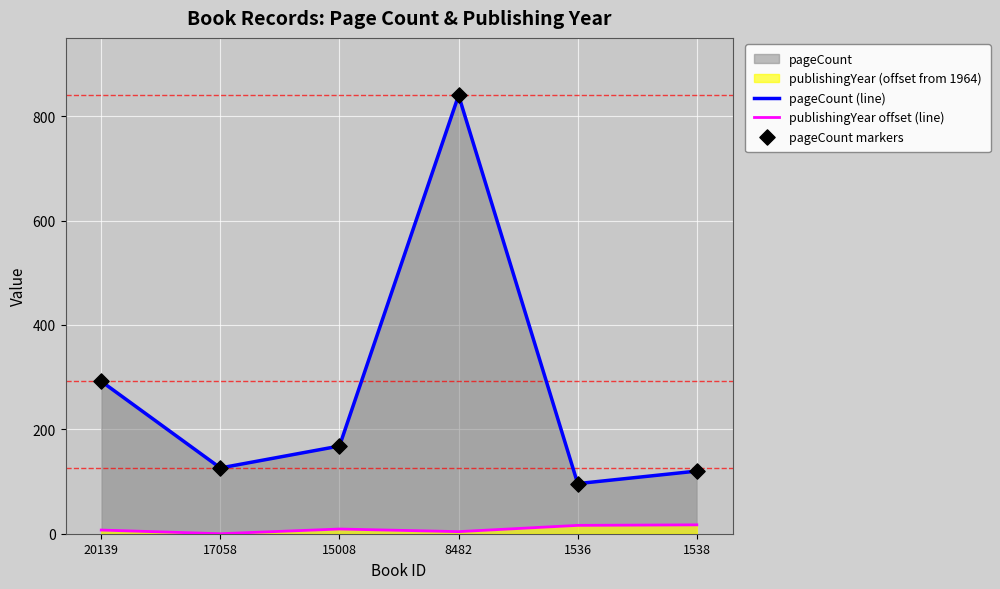

Which series has the largest Y range (max minus min)?

pageCount (line)